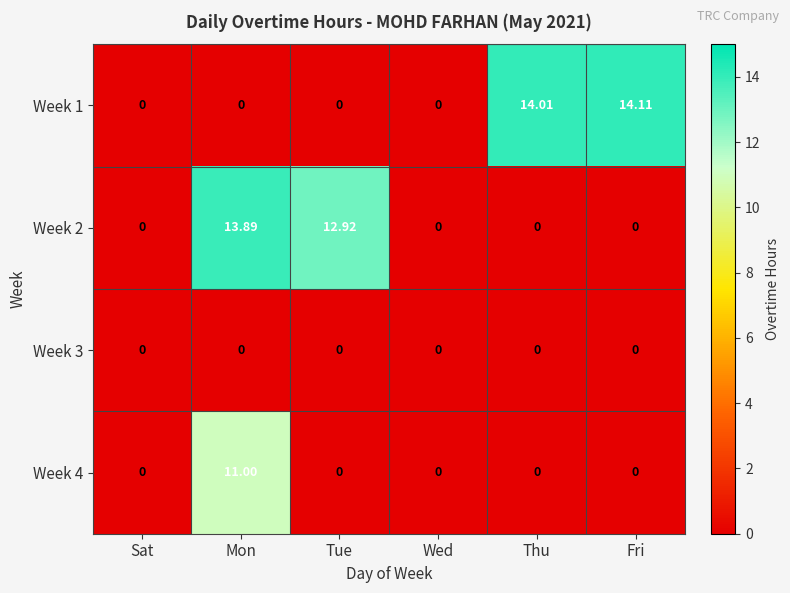

At which label does Week 2 reach its peak?

Mon